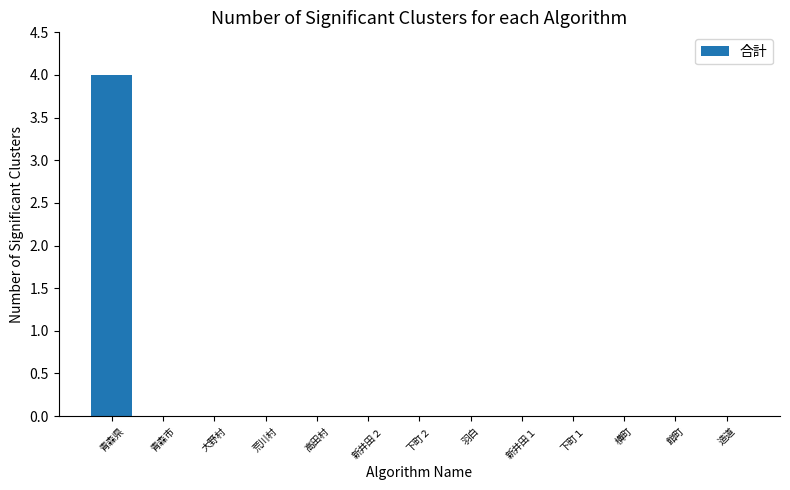

Is it true that the value at 青森市 is 0?

True